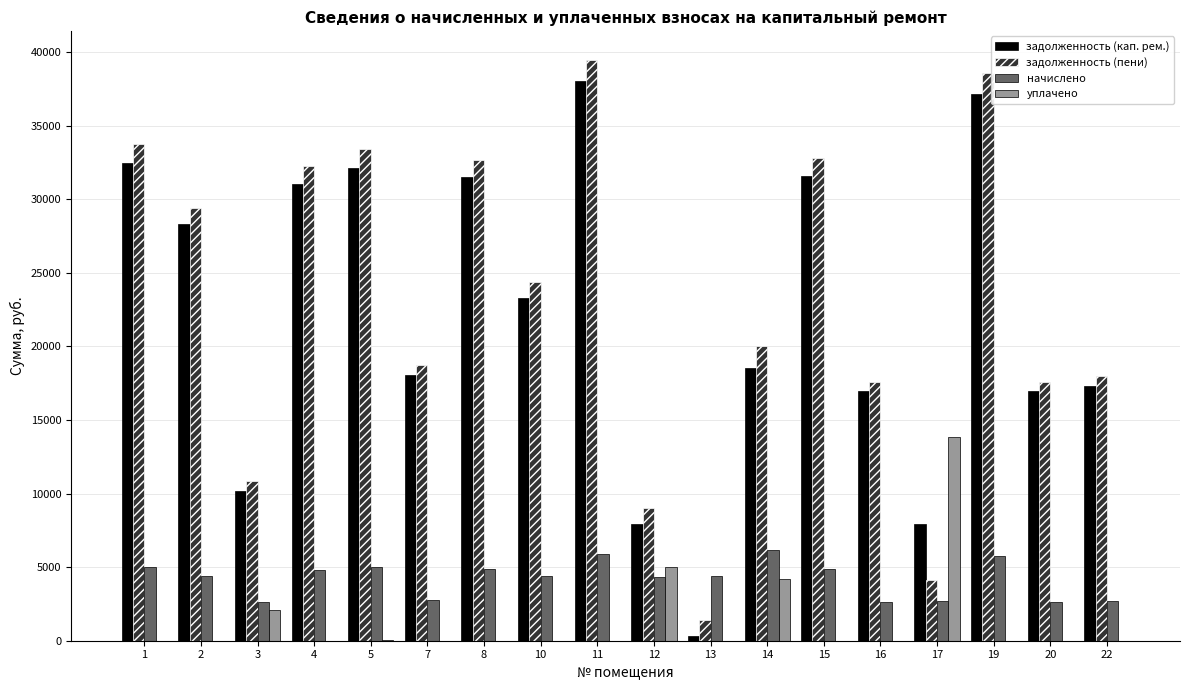

Are the bars horizontal?

No